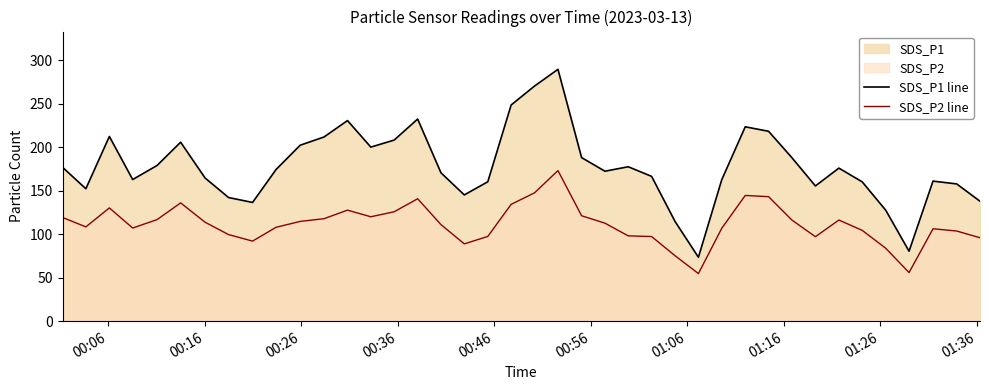

List the series in order of their peak value, lowest first.

SDS_P2 line, SDS_P1 line